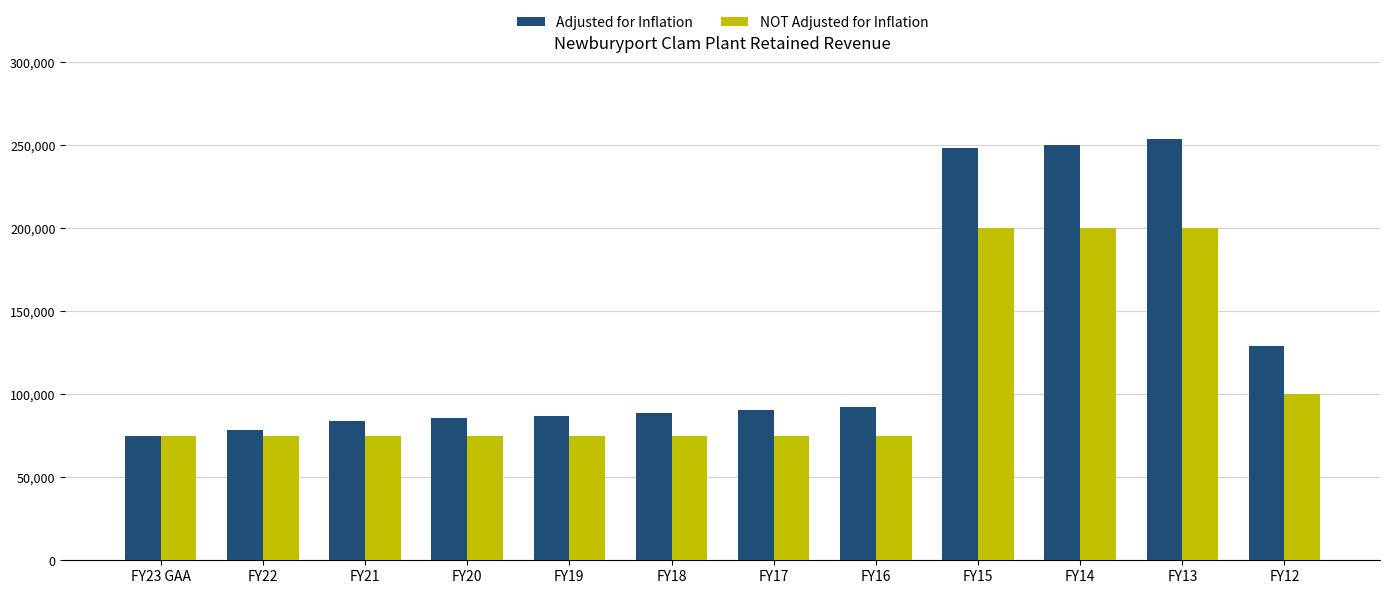

Rank the series at FY12 from highest to lowest value.

Adjusted for Inflation, NOT Adjusted for Inflation